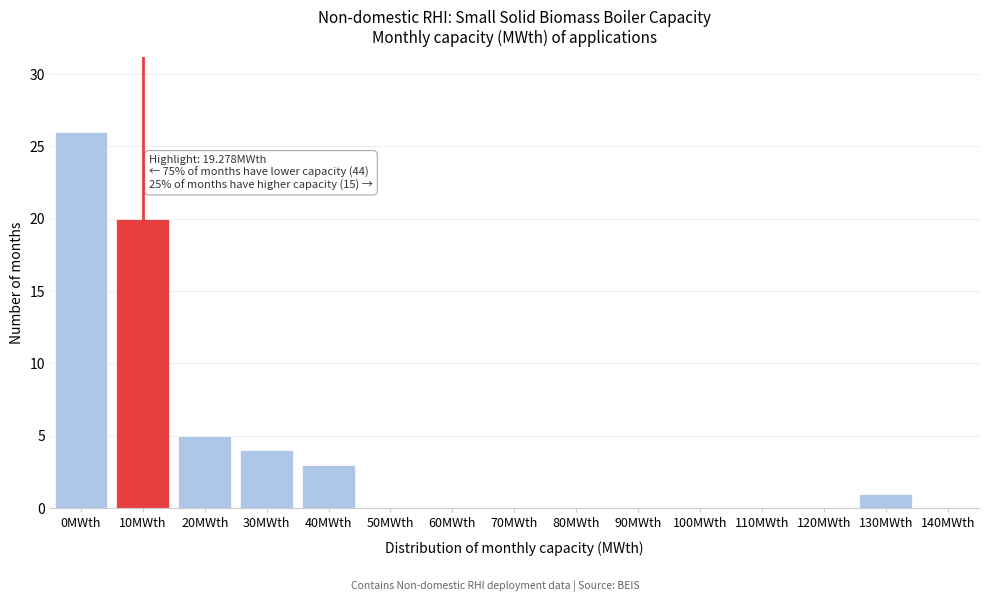

Reading left to right, transcribe all the data shown in this chart.

0MWth=26	10MWth=20	20MWth=5	30MWth=4	40MWth=3	50MWth=0	60MWth=0	70MWth=0	80MWth=0	90MWth=0	100MWth=0	110MWth=0	120MWth=0	130MWth=1	140MWth=0